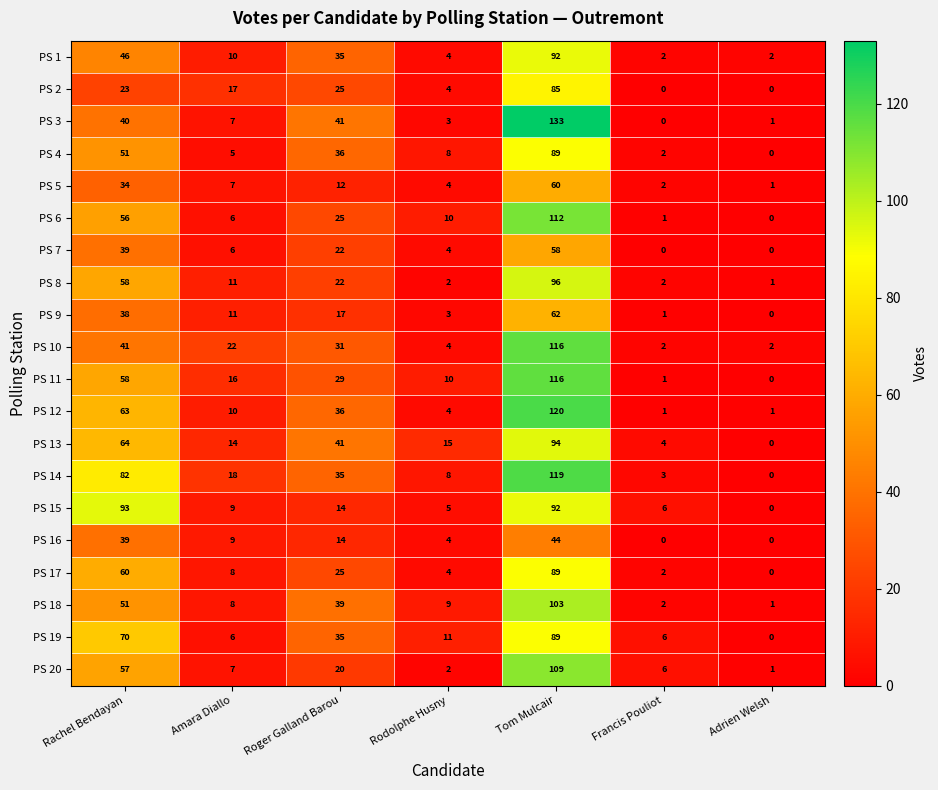

What is the sum of the PS 6 values at Rodolphe Husny and Amara Diallo?

16